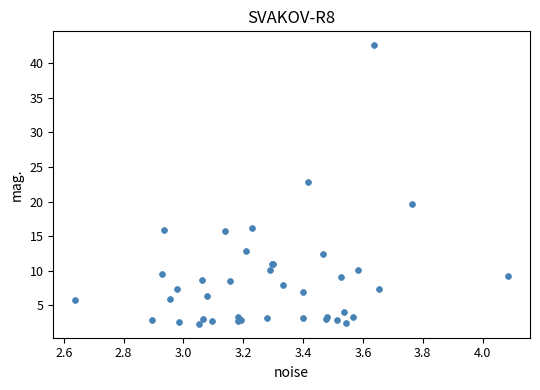

What Y value in the scatter plot is closest to 22?

22.8